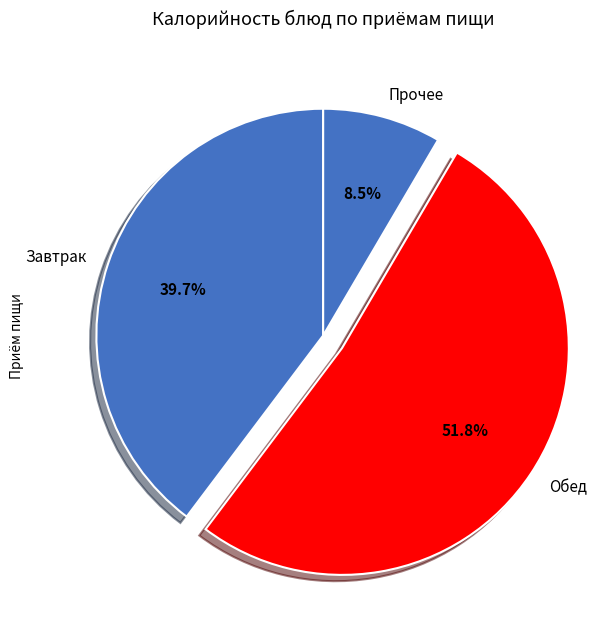

To the nearest percent, what is the average slice percentage?

33%